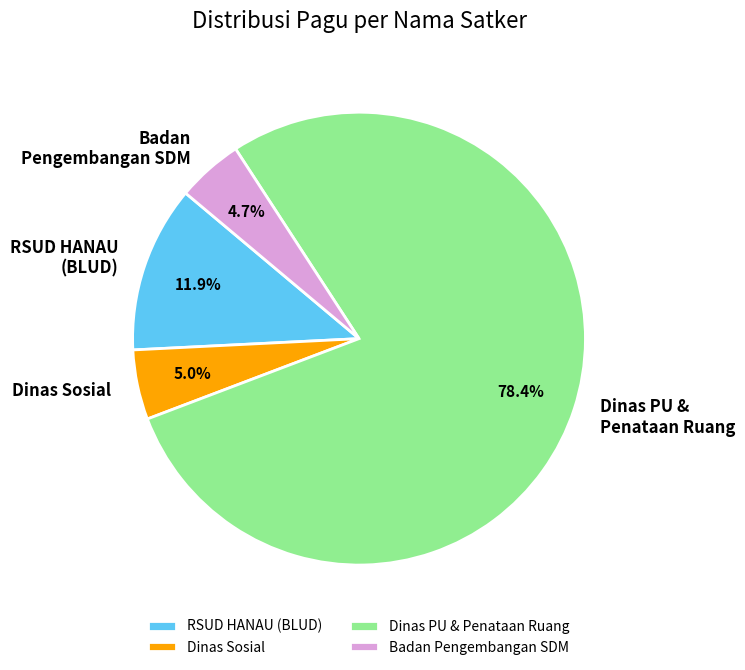

Between Dinas Sosial and RSUD HANAU (BLUD), which is larger?

RSUD HANAU (BLUD)